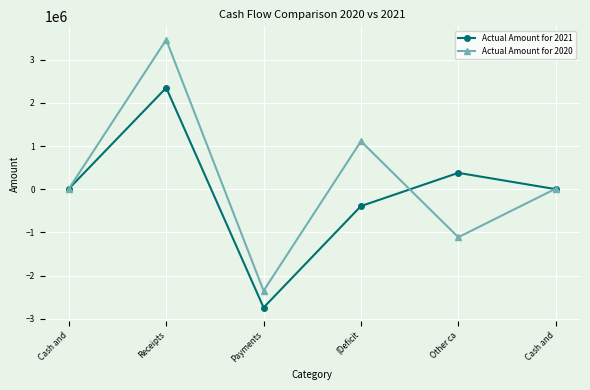

How many categories are shown in the chart?

6